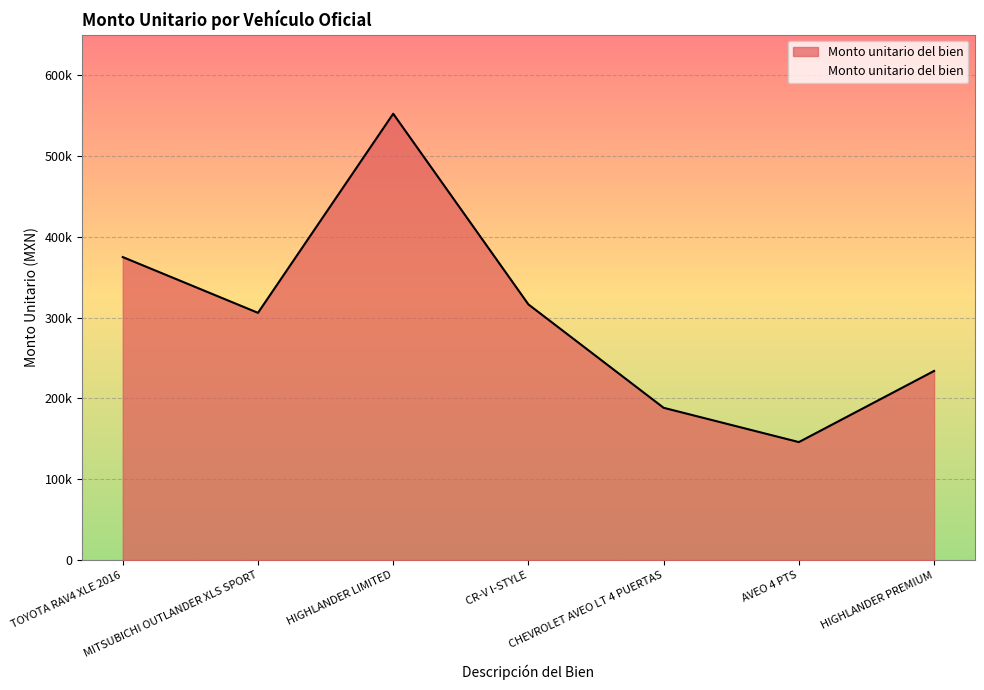

The chart shows a value of 259722.4 at CHEVROLET AVEO LT 4 PUERTAS. True or false?

False